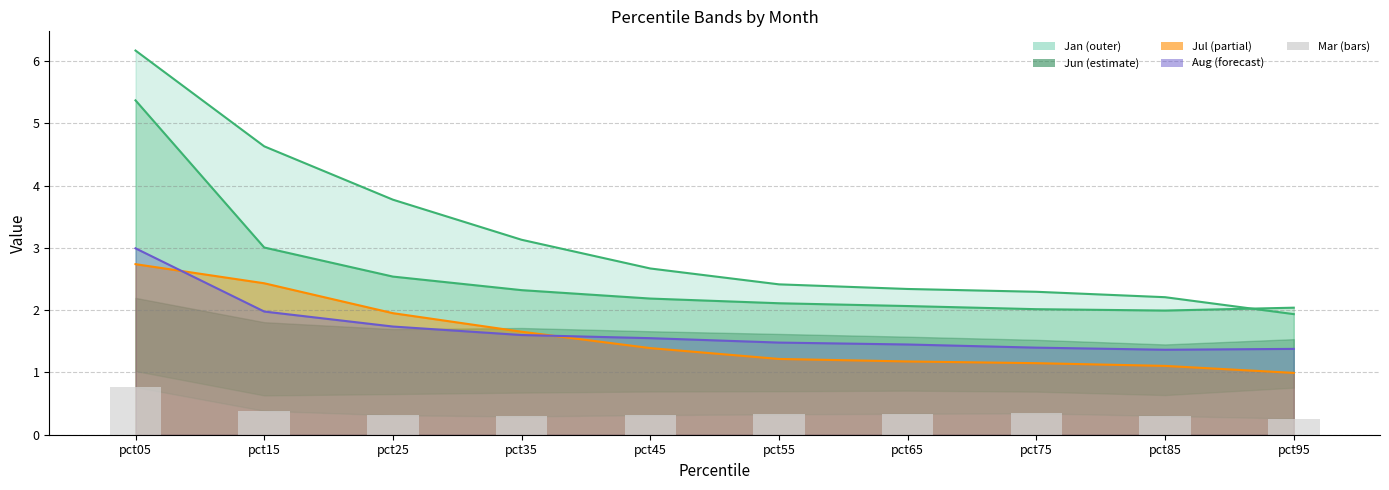

At which category does the chart reach its peak across all series?

pct05